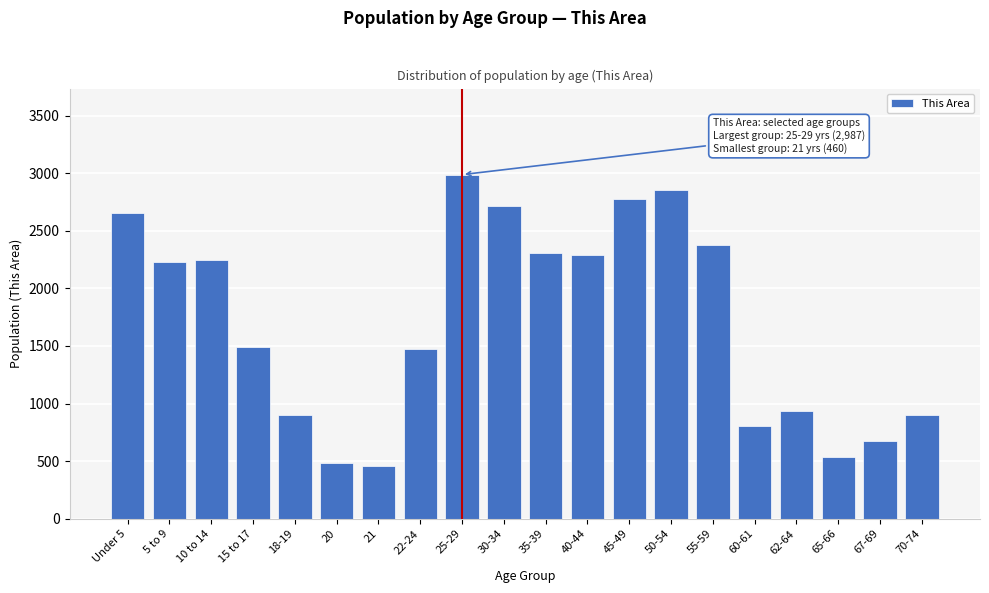

What is the change in value from 5 to 9 to 21?

-1767